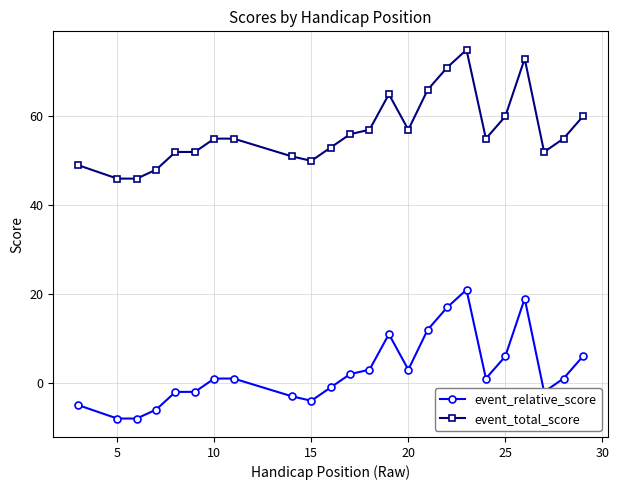

Which series has the largest total across all categories?

event_total_score